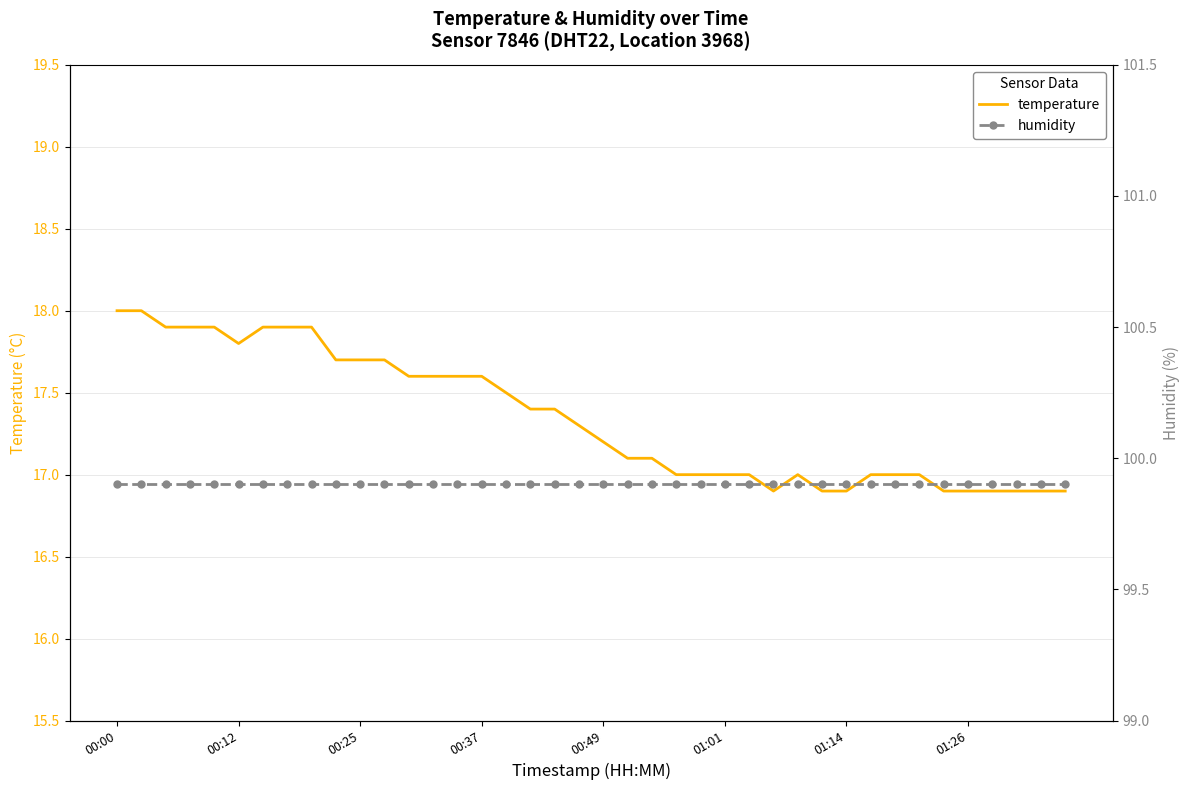

True or false: humidity has a value of 176.4 at 39.

False